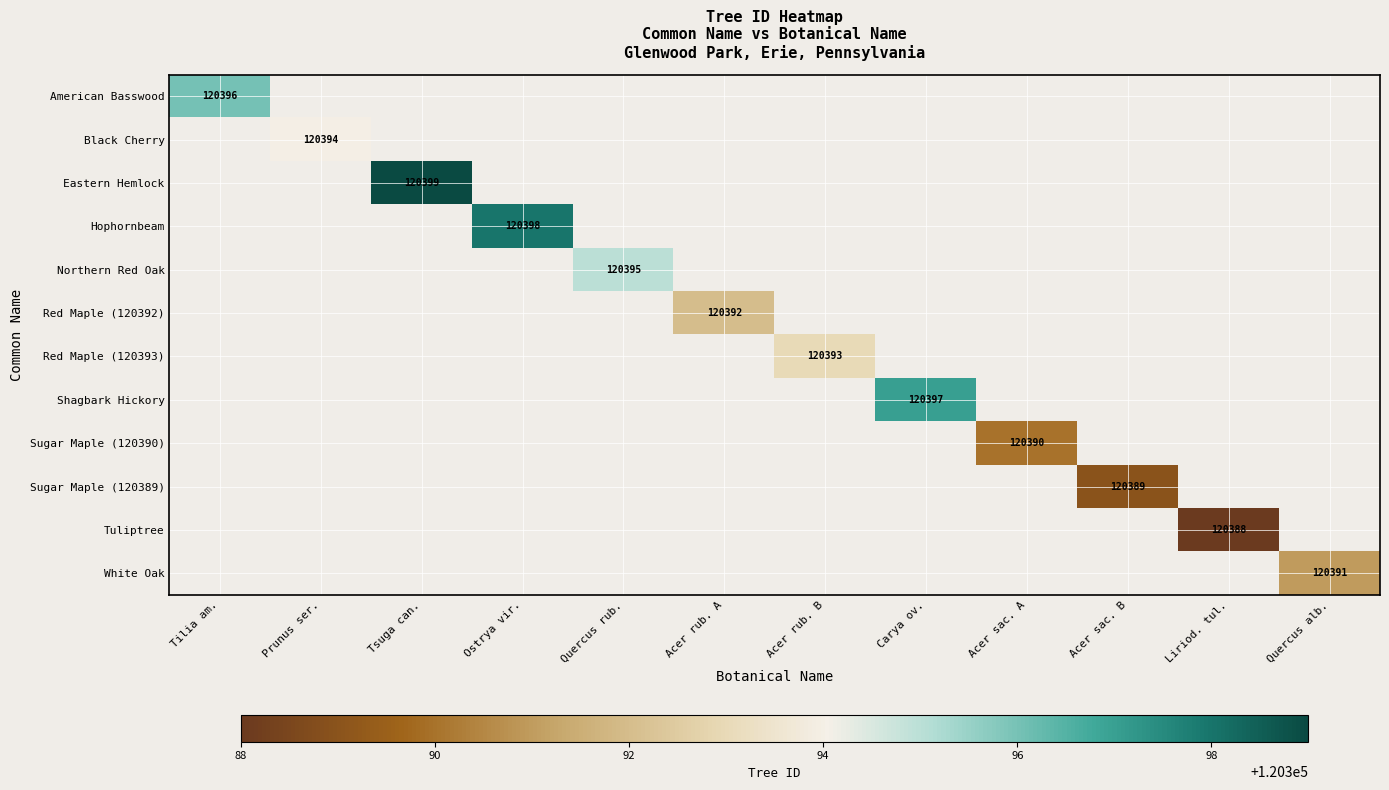

How many positive values does the Sugar Maple (120390) series have?

1